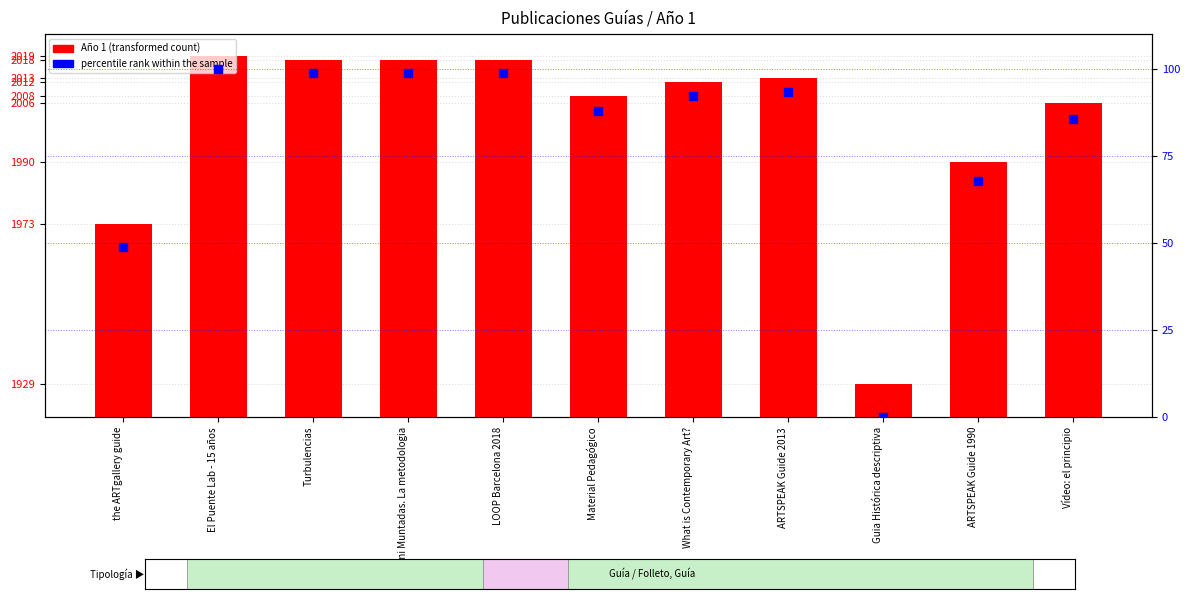

At which category is the sum across all series the highest?

El Puente Lab - 15 años